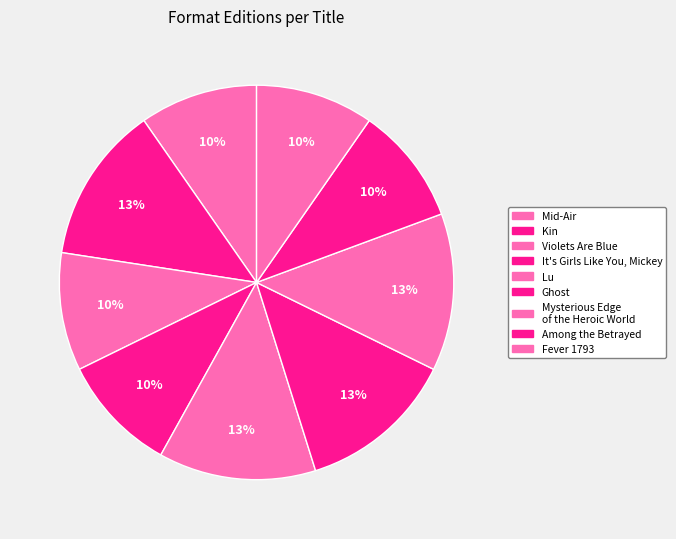

Count the number of slices in the pie.

9